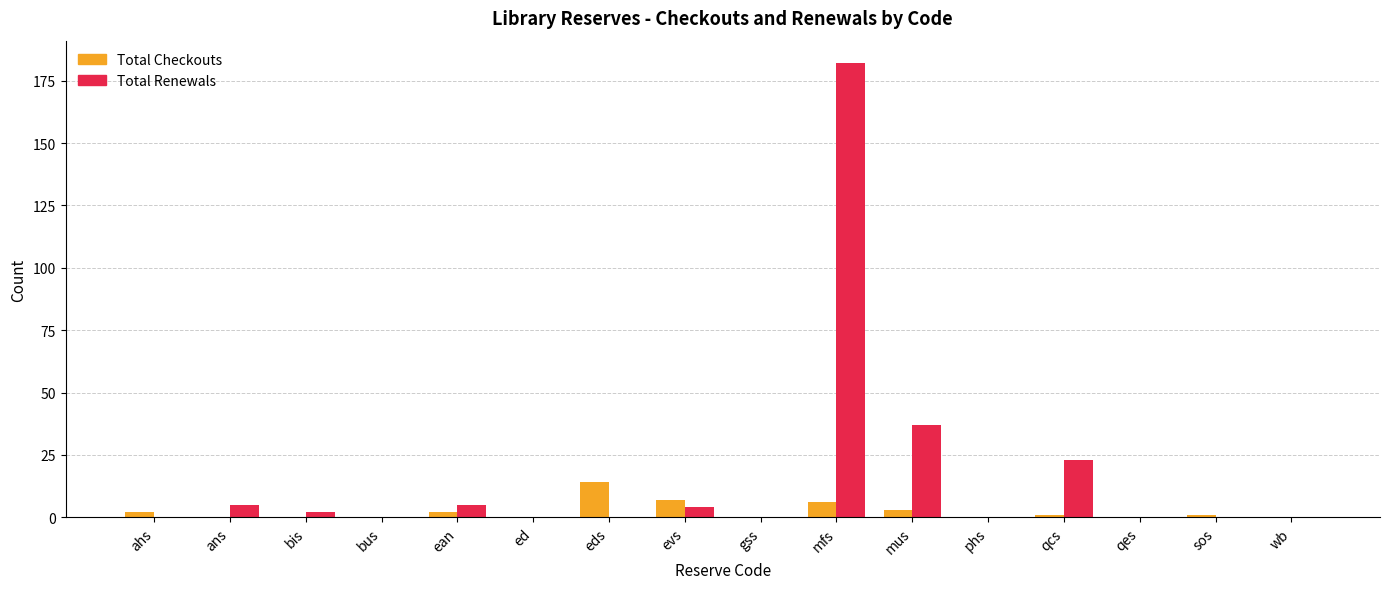

Which series has the largest total across all categories?

Total Renewals